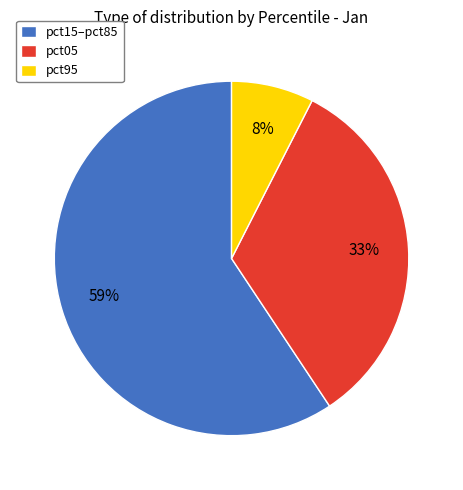

Which has a higher value, pct95 or pct05?

pct05